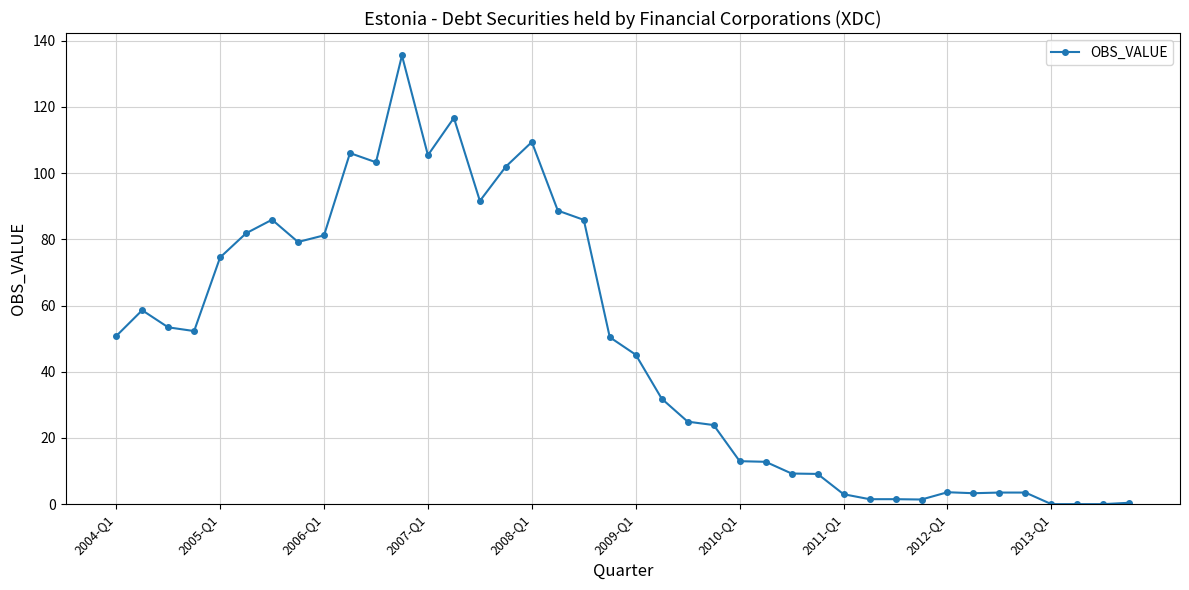

What is the value of the 16th point from the left?

102.0